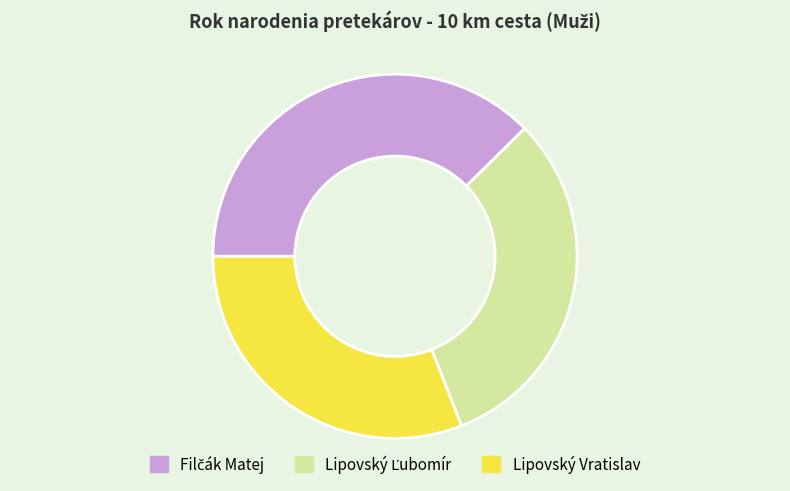

Is there any slice that represents more than half of the pie?

No